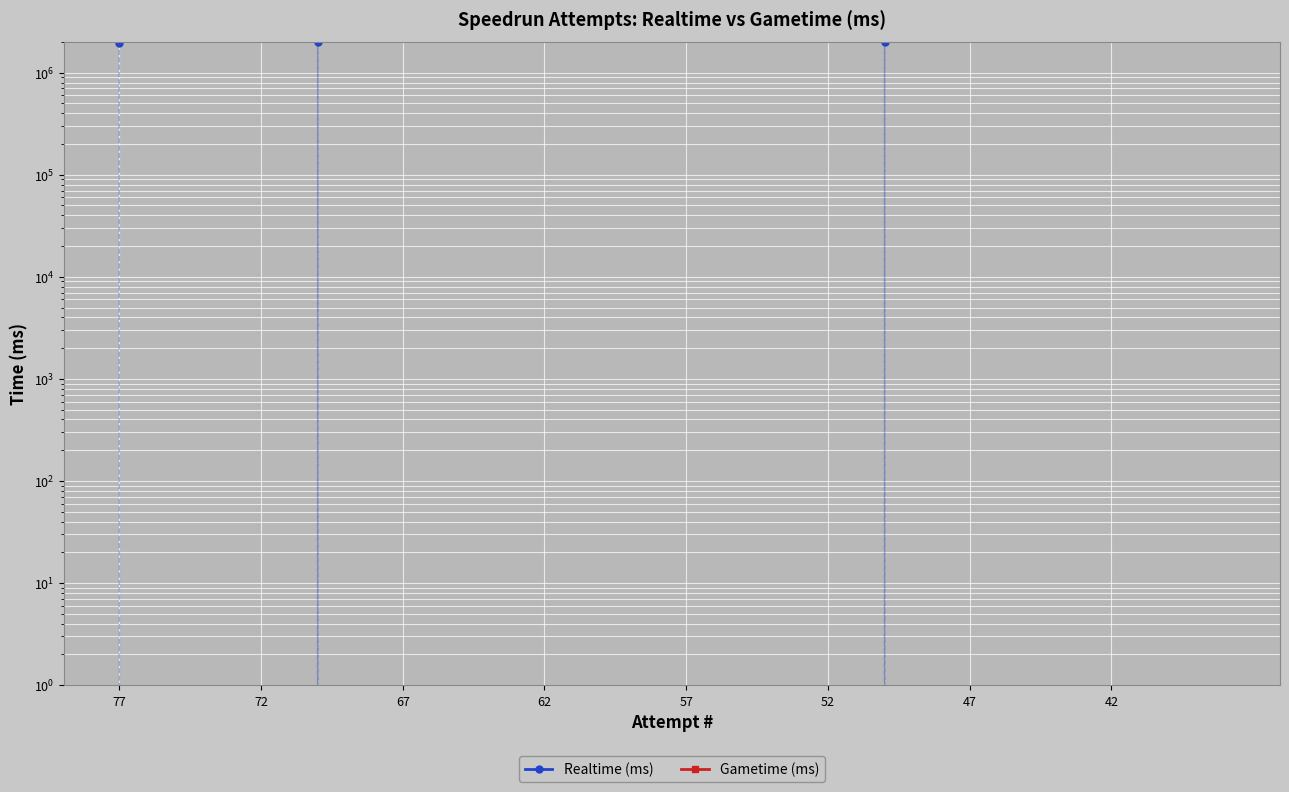

What are all the series names shown in the legend?

Realtime (ms), Gametime (ms)